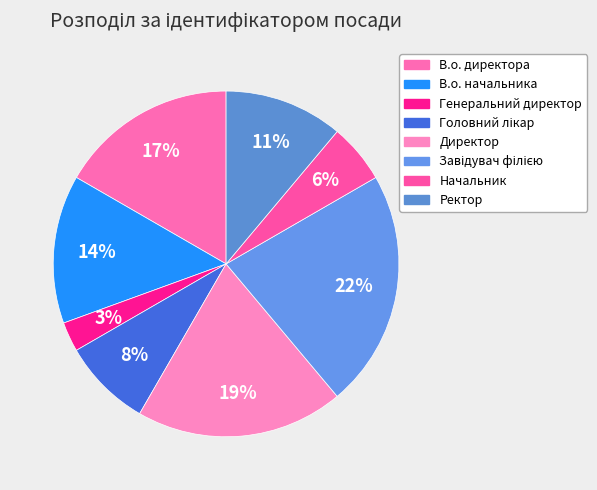

Which category has the biggest portion of the pie?

Завідувач філією